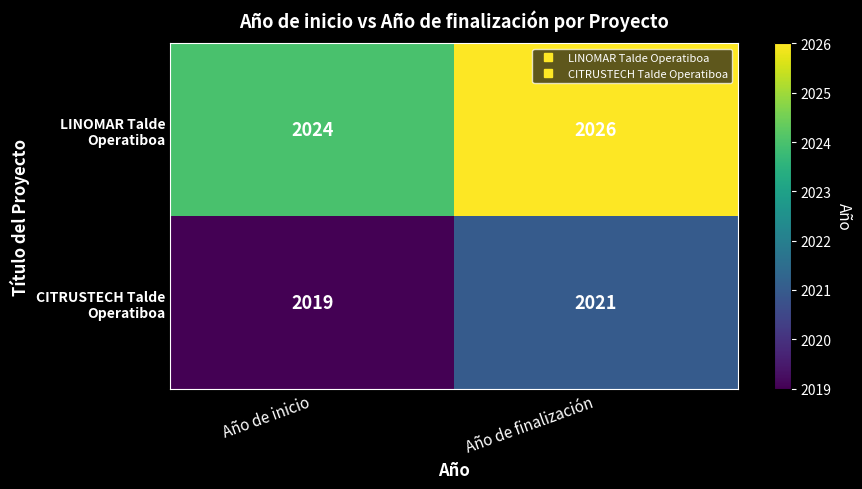

What is the maximum value shown in the chart?

2026